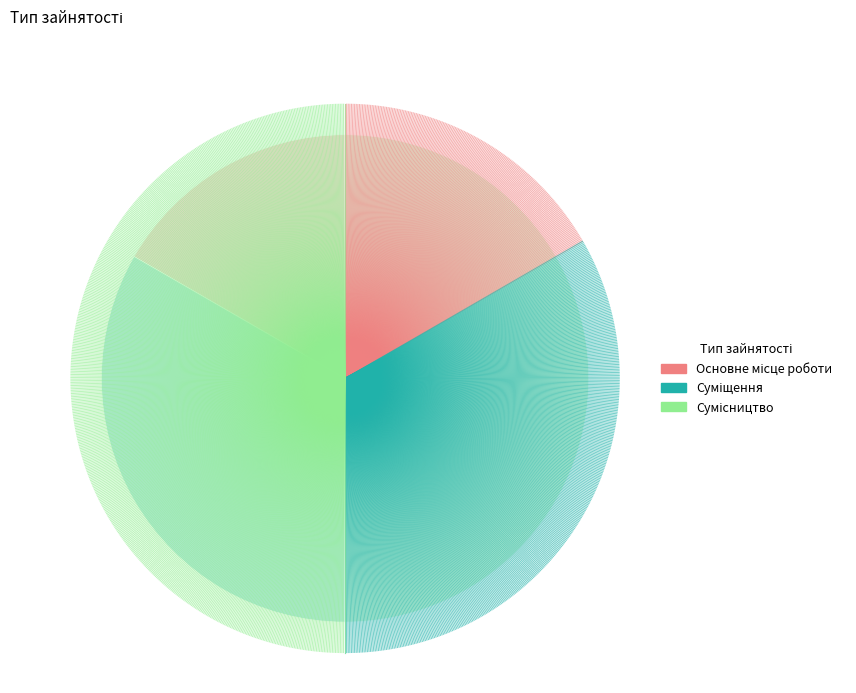

Which slice is the smallest?

Основне місце роботи